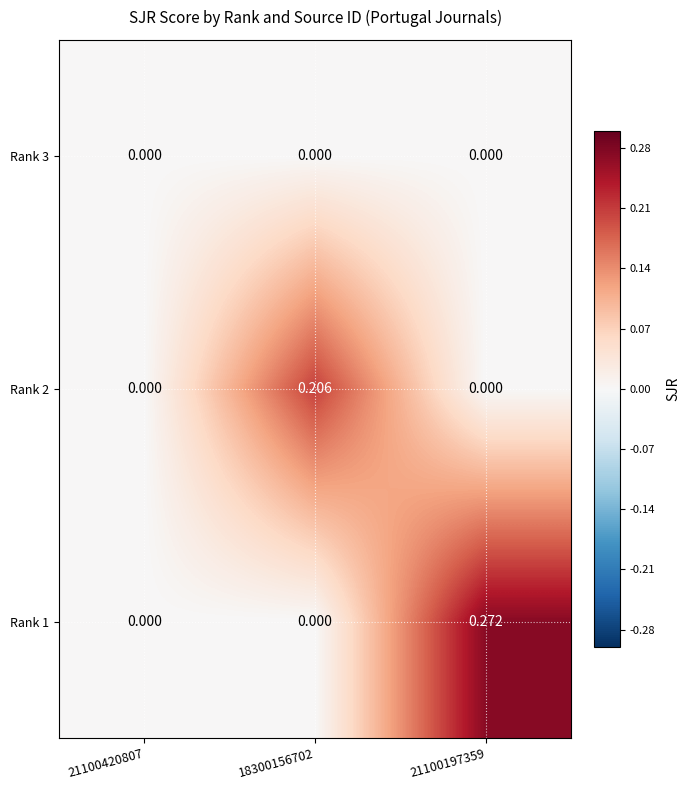

Is the value of Rank 3 at 21100420807 greater than the value of Rank 2 at 18300156702?

No